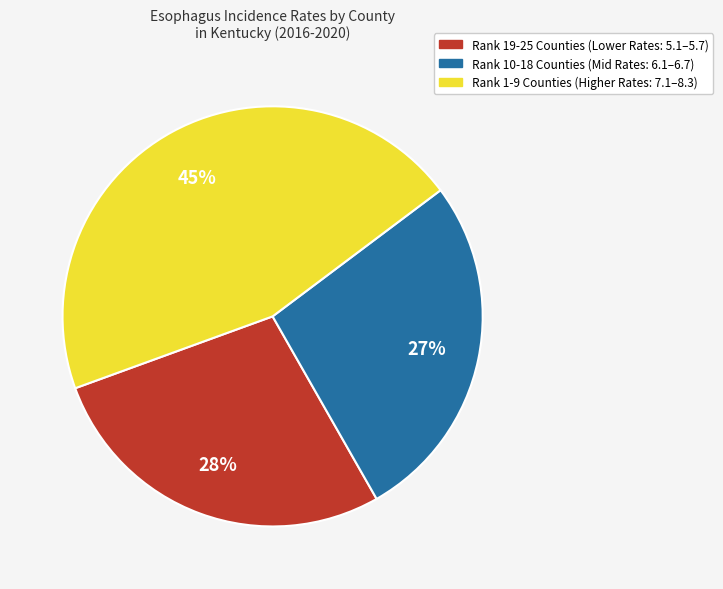

The Rank 1-9 Counties (Higher Rates: 7.1–8.3) slice represents 53% of the pie. True or false?

False